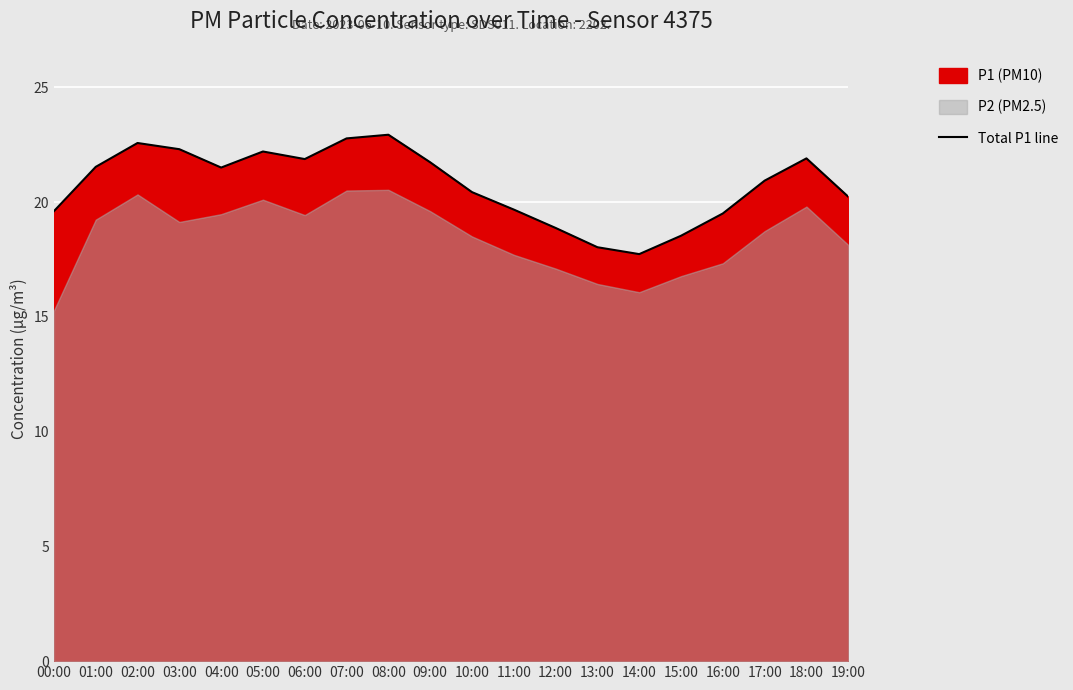

What position from the left is 07:00?

8